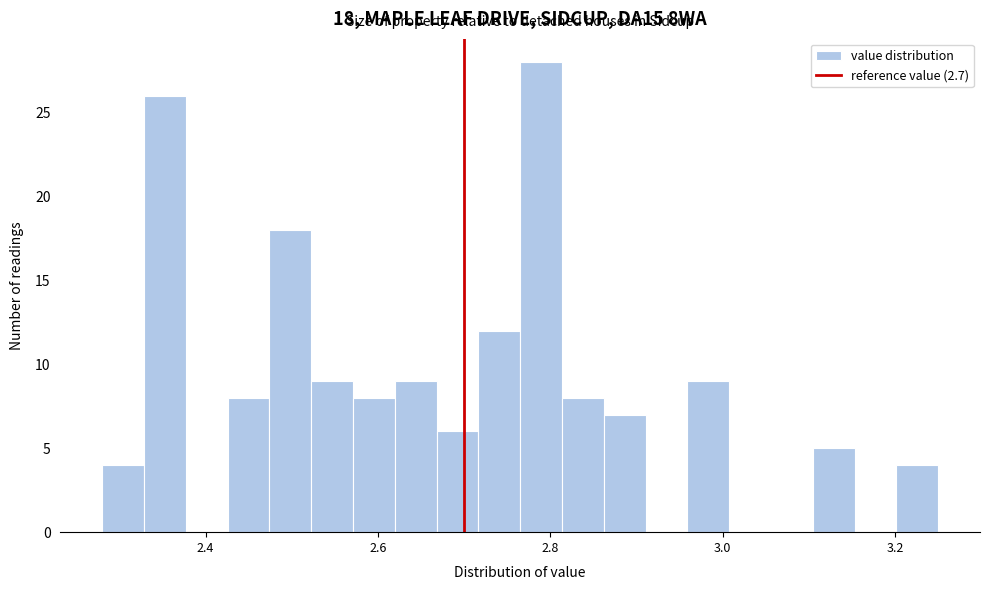

Around what value on the x-axis is the tallest bar? Give the approximate position of its centre, as read against the axis.

2.78